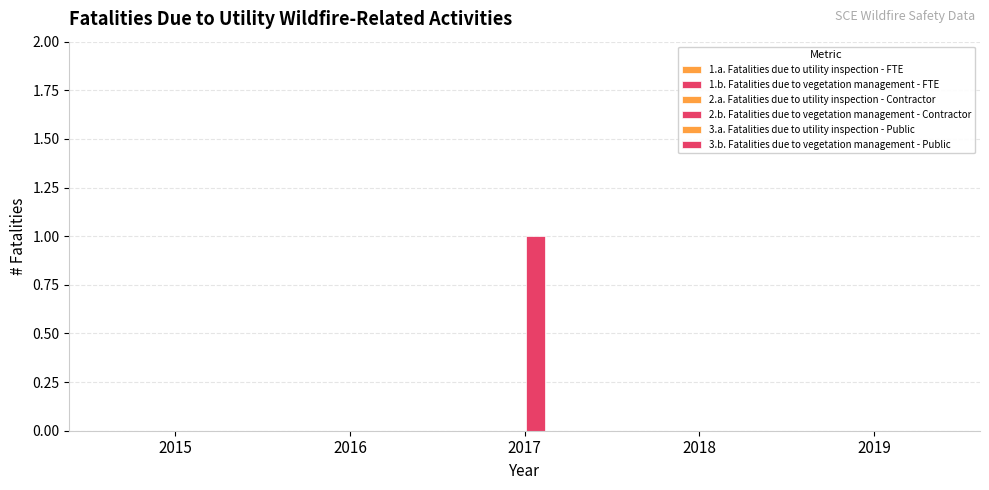

Between 2019 and 2018, which is larger?

2019